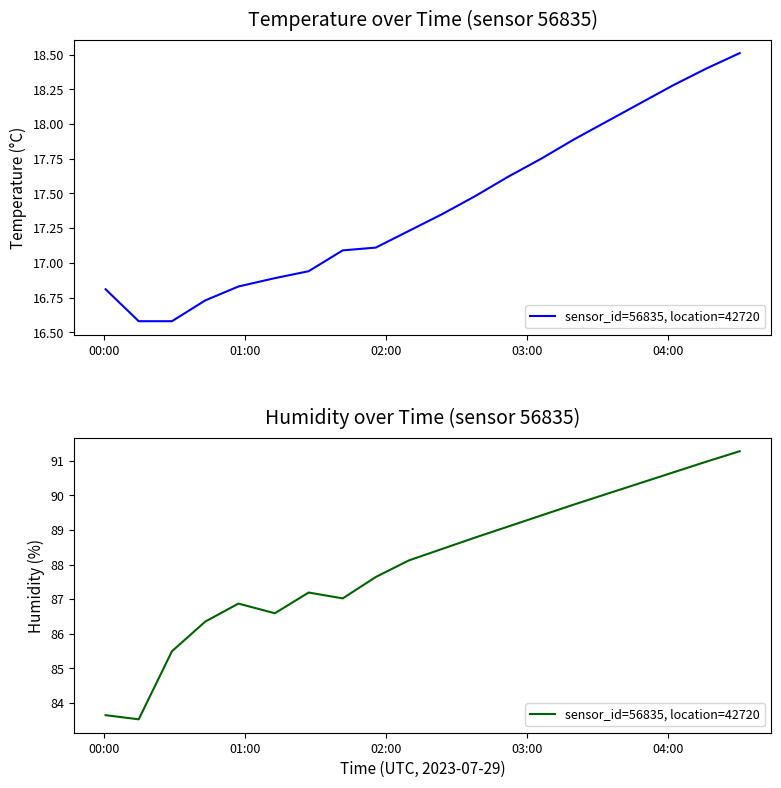

What is the maximum value shown in the chart?

91.3